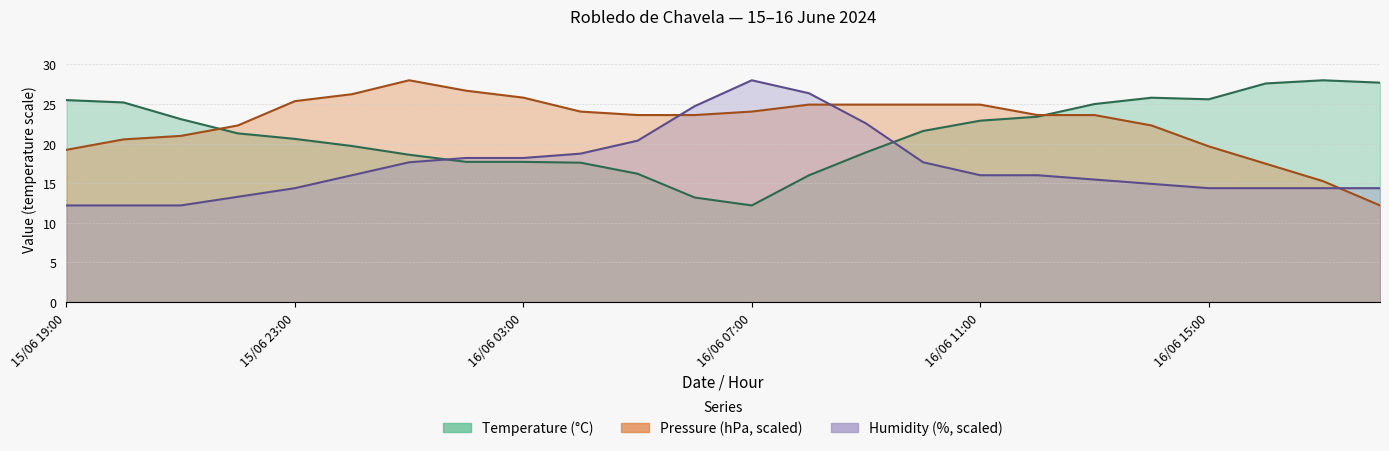

What is the total value across all series at 15/06 20:00?

57.9